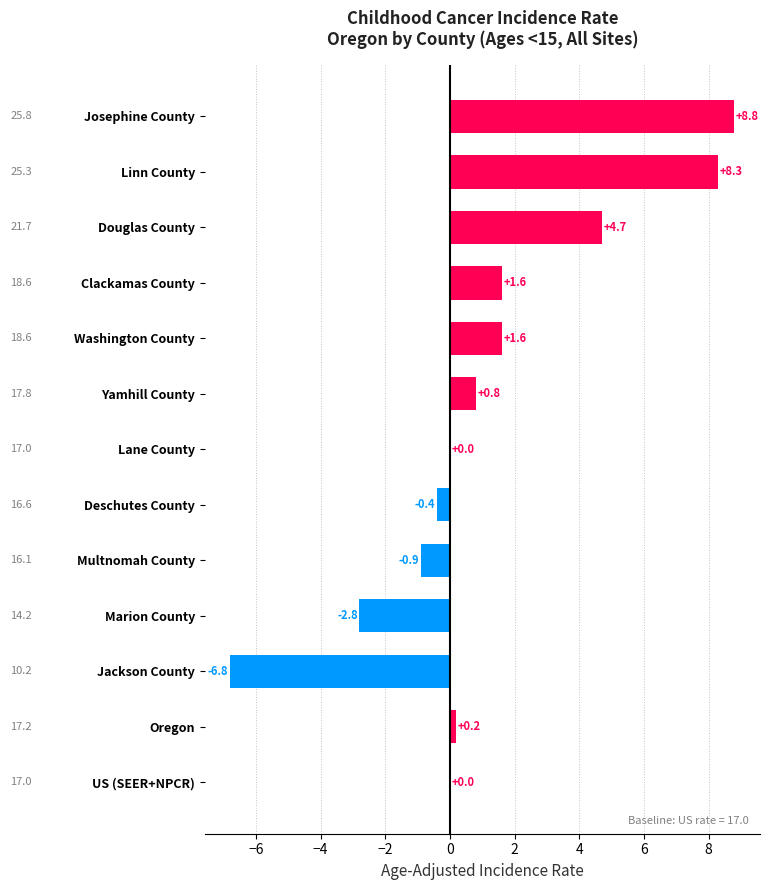

At which label is the value closest to 1?

Yamhill County